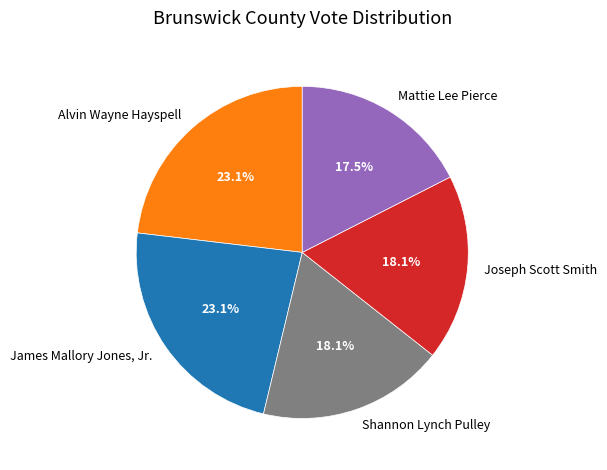

Count the number of slices in the pie.

5